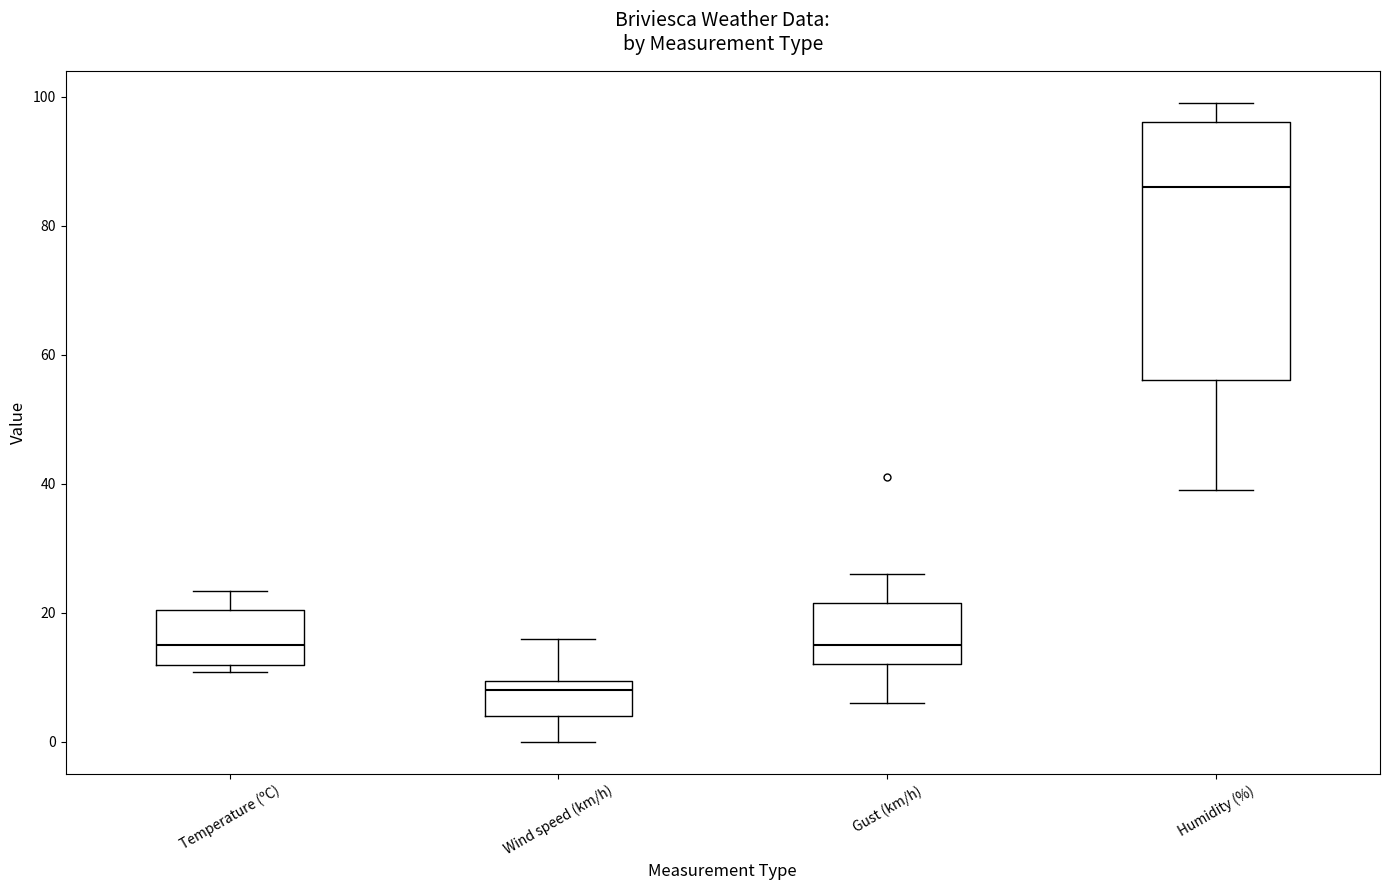

Comparing the boxes themselves (not the whiskers), which one is the tallest?

Humidity (%)